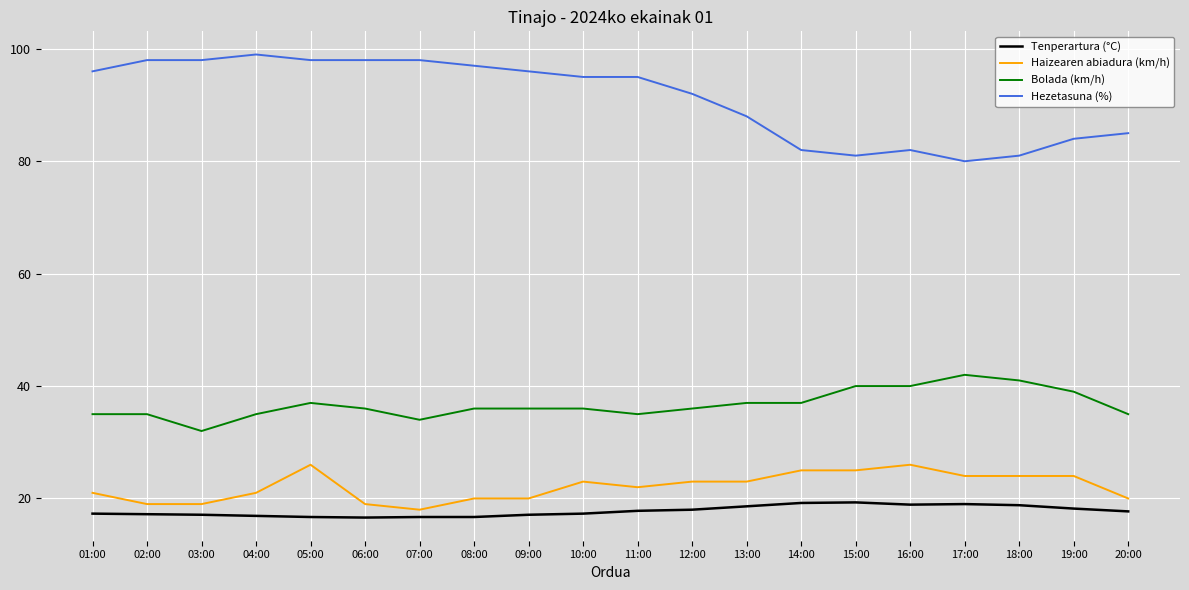

Is the value of Hezetasuna (%) at 14:00 greater than the value of Bolada (km/h) at 08:00?

Yes